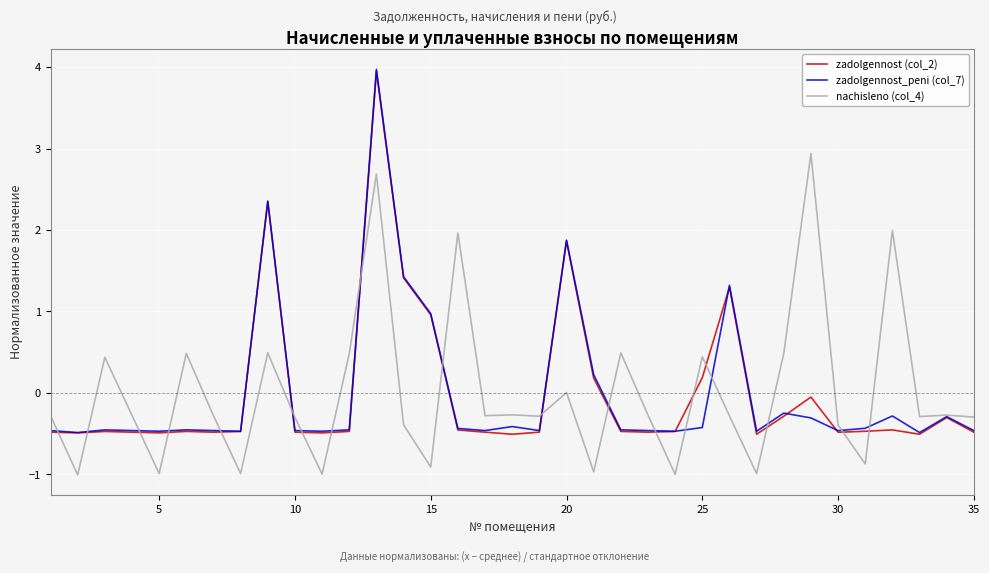

What is the smallest value displayed?

-1.0